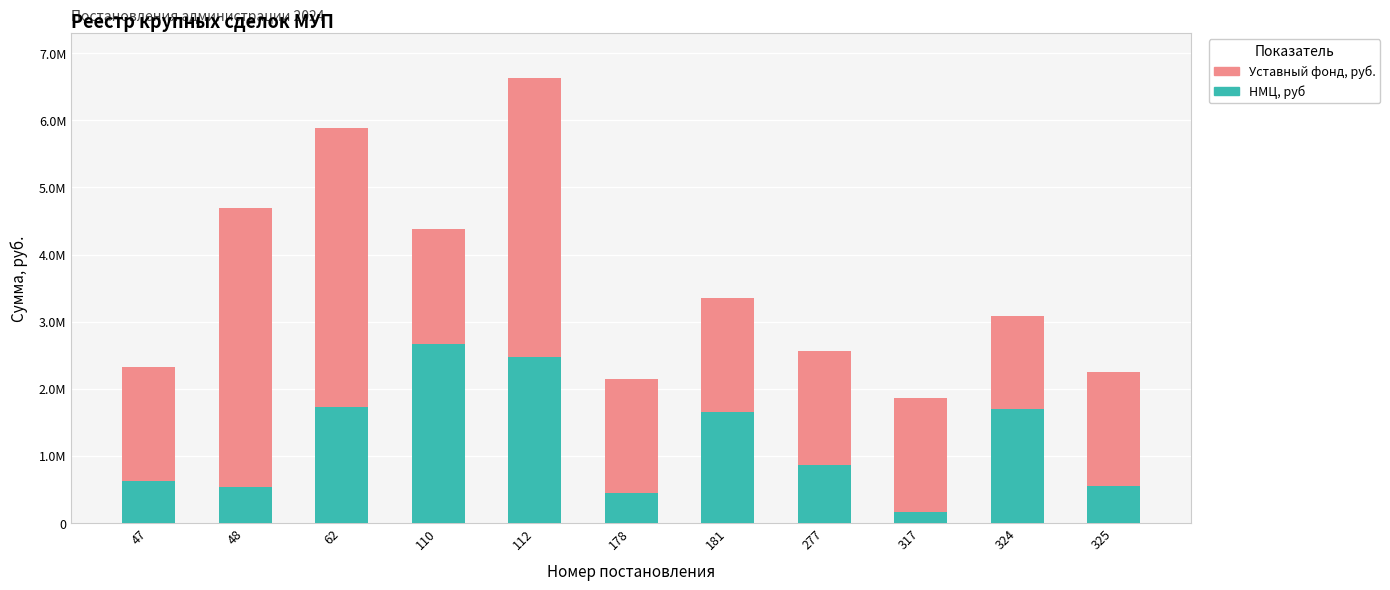

What are all the series names shown in the legend?

Уставный фонд, руб., НМЦ, руб